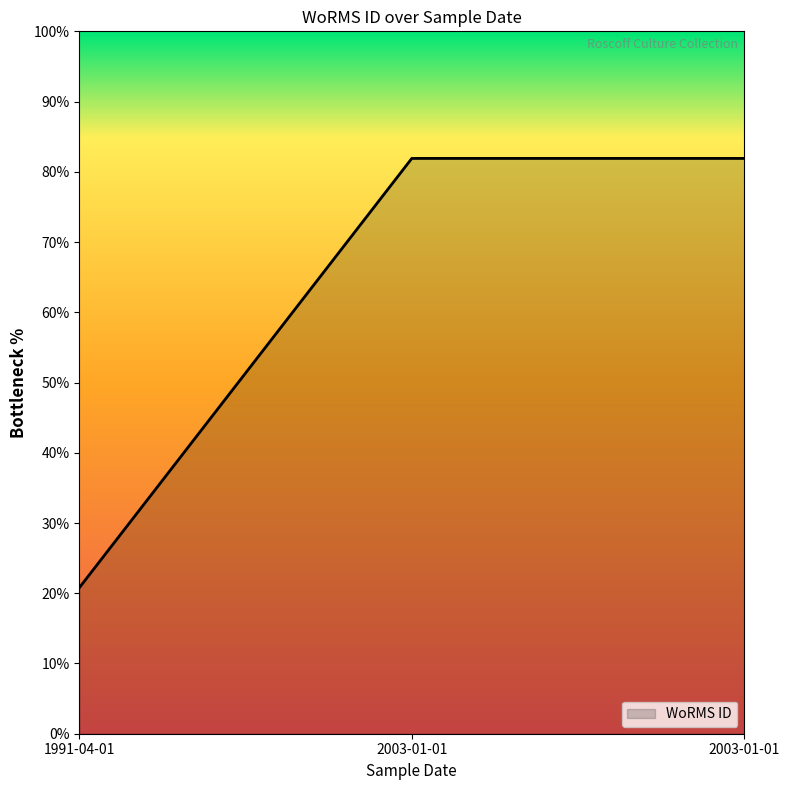

Does the chart display data point markers on the line(s)?

No